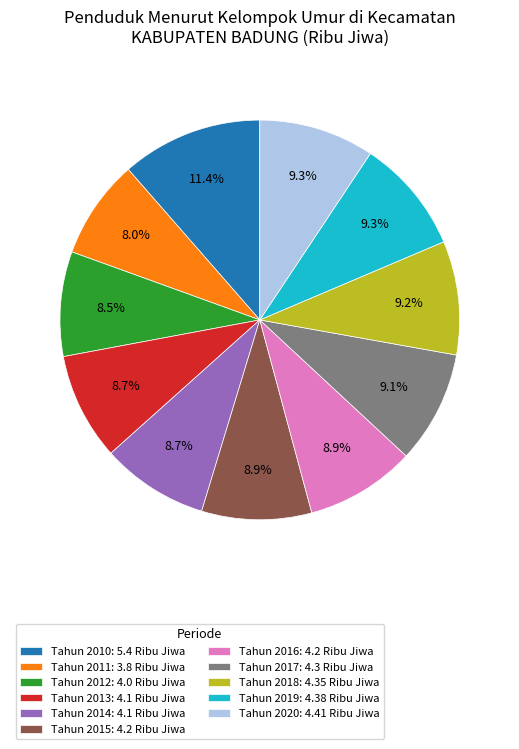

Which has a higher value, Tahun 2020: 4.41 Ribu Jiwa or Tahun 2012: 4.0 Ribu Jiwa?

Tahun 2020: 4.41 Ribu Jiwa